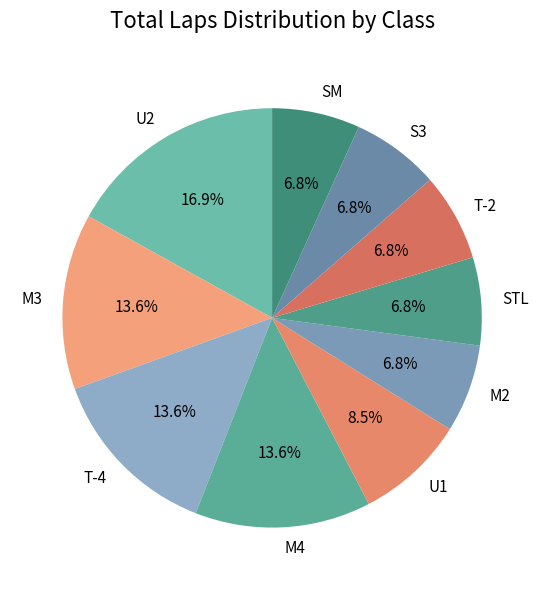

To the nearest percent, what is the average slice percentage?

10%